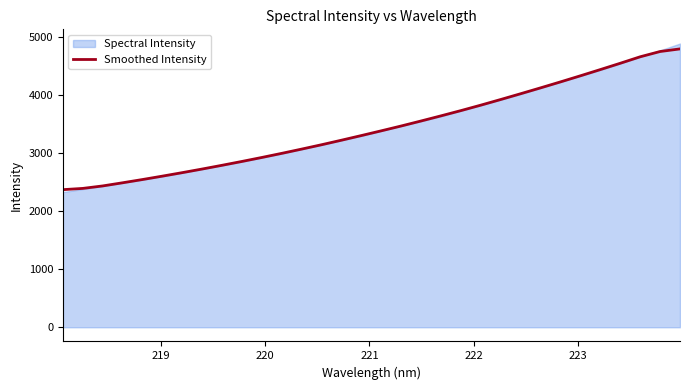

What is the highest value of the Smoothed Intensity series?

4790.3